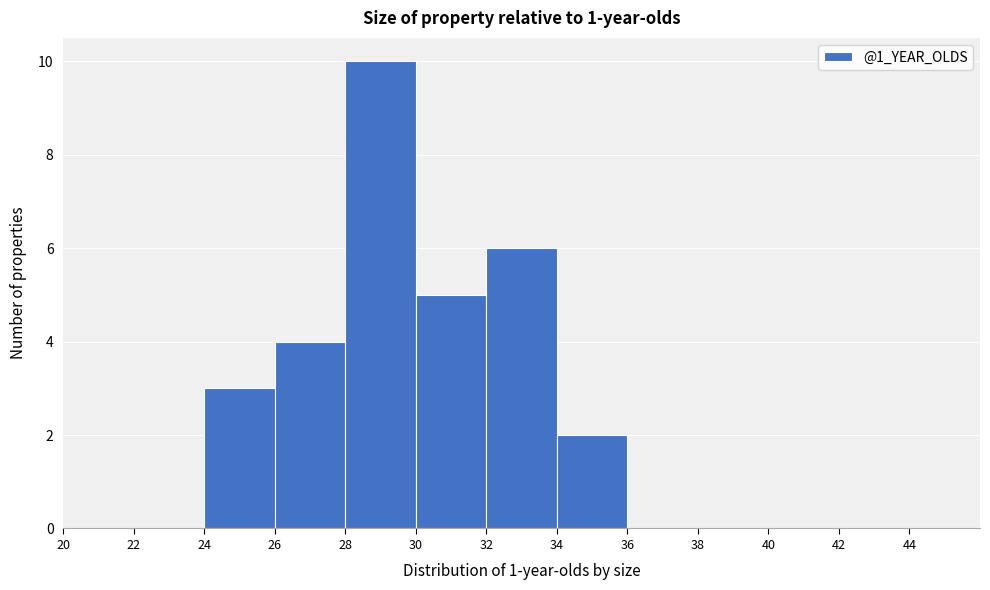

Over which range of the x-axis is the bar tallest?

28 to 30